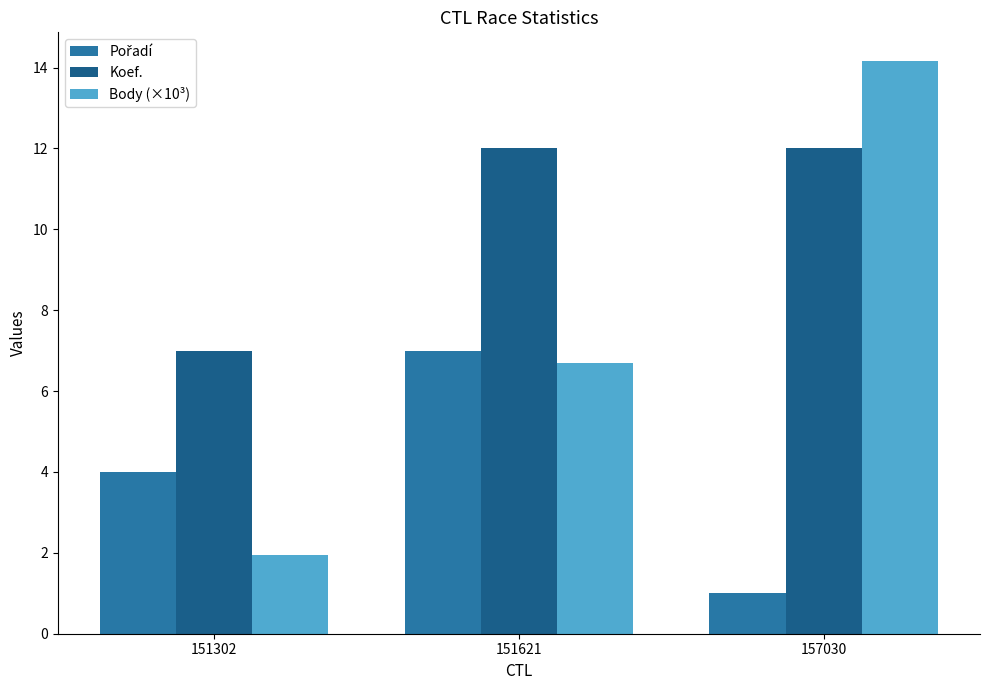

What is the maximum value for Koef.?

12.0